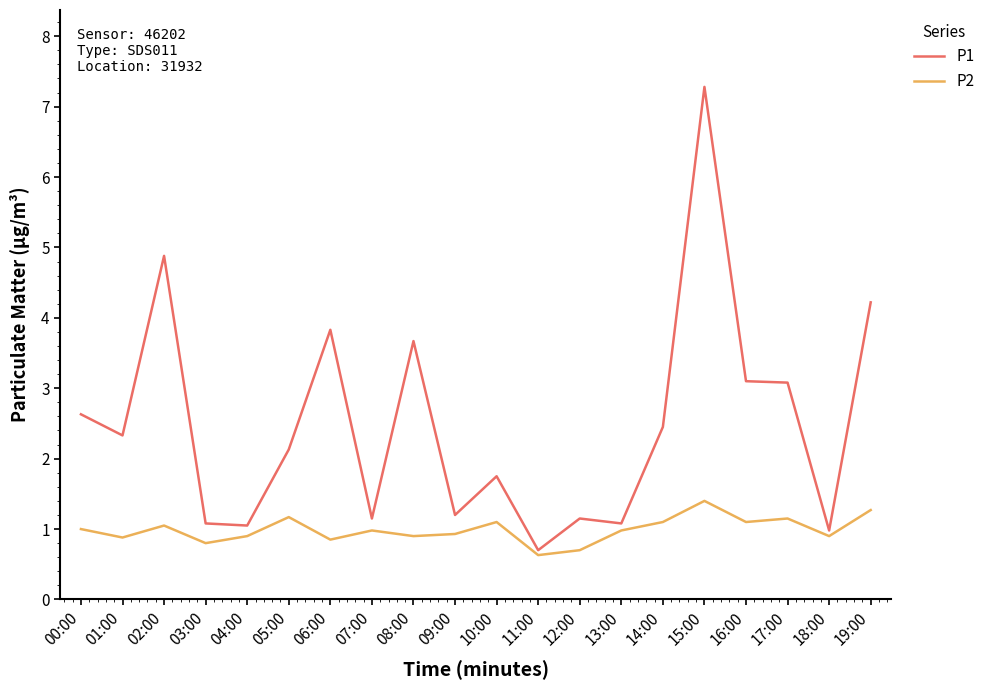

Read the P2 value at 12:00.

0.7